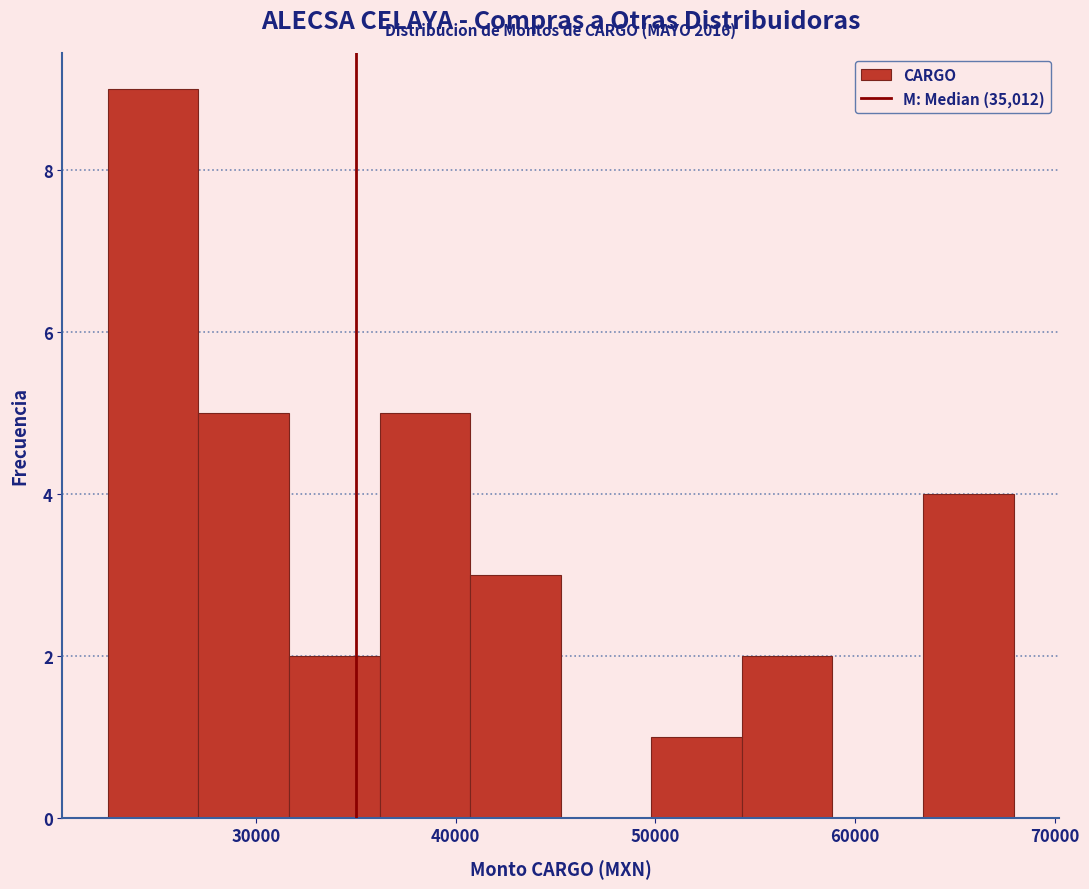

Over which range of the x-axis is the bar tallest?

23000 to 27000